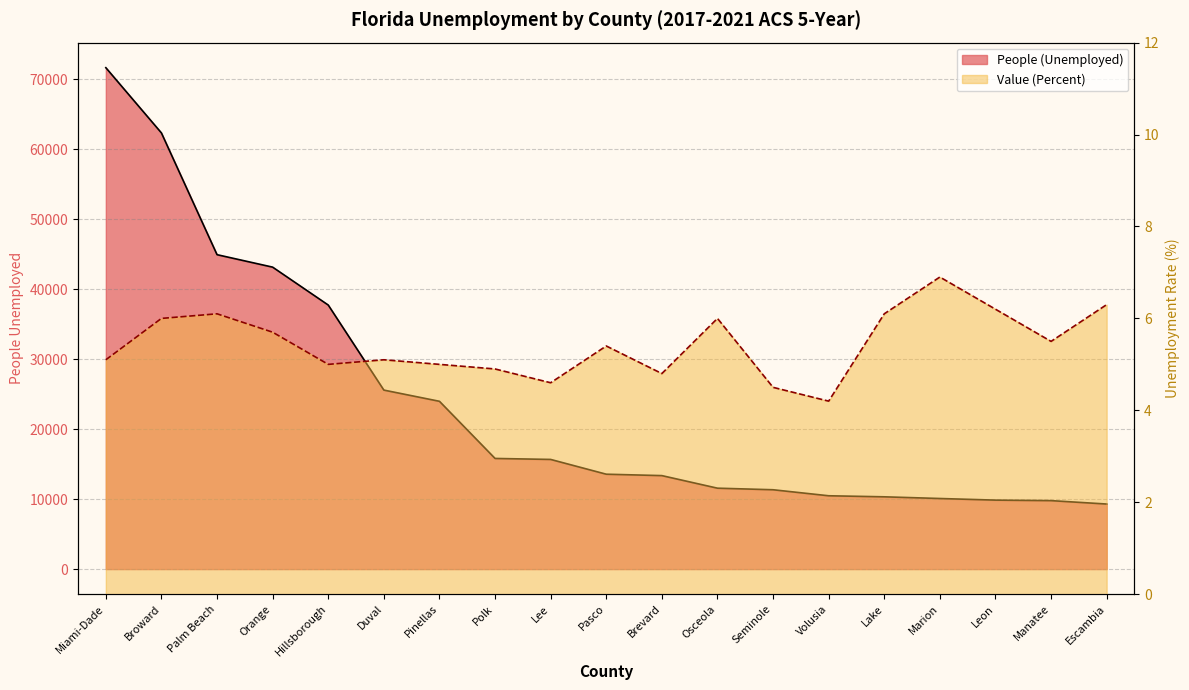

Reading left to right, what are all the values shown in this chart?

People (Unemployed): 71662.0	62334.0	44938.0	43157.0	37740.0	25586.0	23984.0	15817.0	15675.0	13565.0	13364.0	11567.0	11343.0	10483.0	10333.0	10092.0	9860.0	9788.0	9302.0
Value (Percent): 5.1	6.0	6.1	5.7	5.0	5.1	5.0	4.9	4.6	5.4	4.8	6.0	4.5	4.2	6.1	6.9	6.2	5.5	6.3